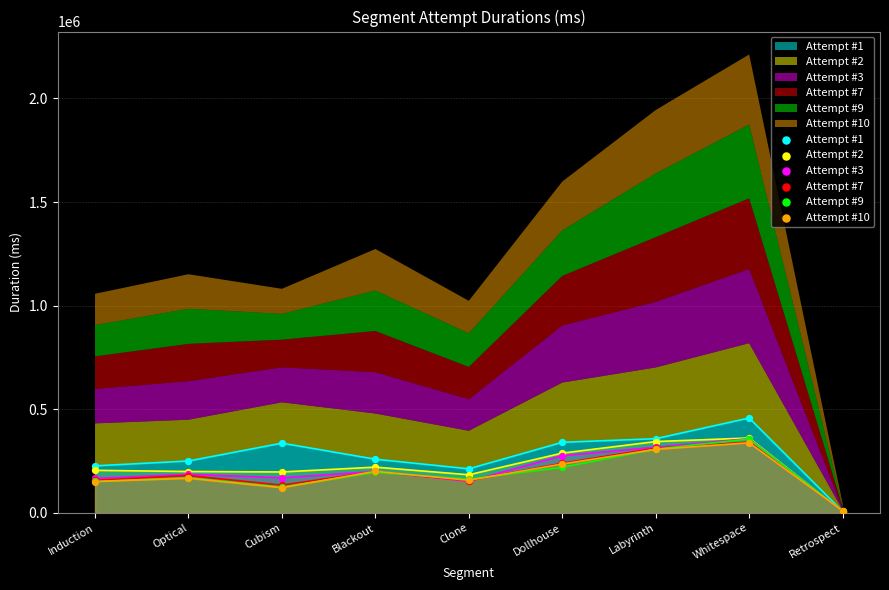

Which series has the widest spread of Y values?

Attempt #1